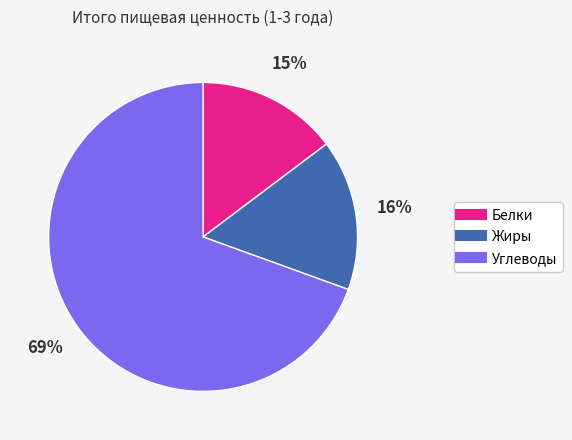

Is it true that Жиры is 16% of the pie?

True